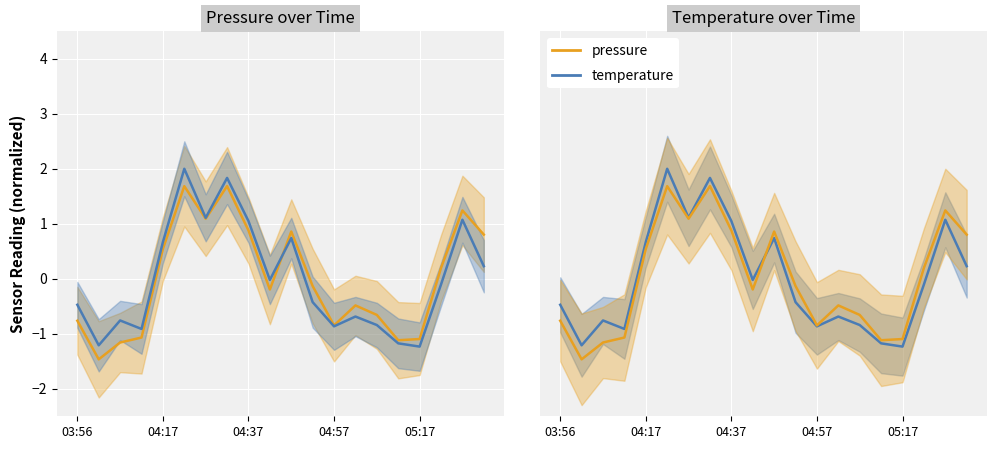

What position from the right is 13?

7